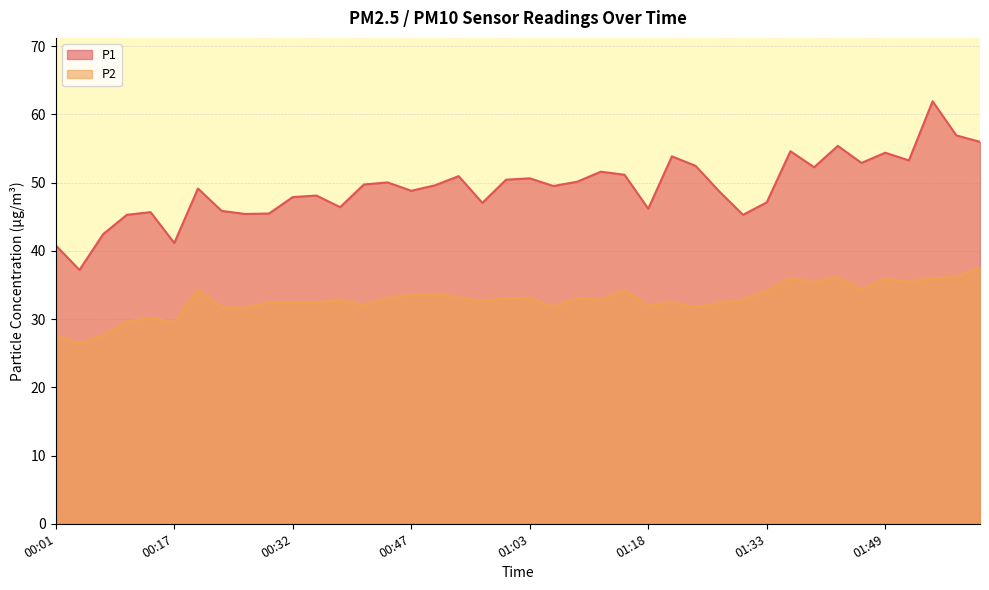

Reading left to right, list all the values displayed in this chart.

P1: 40.8	37.2	42.5	45.3	45.7	41.1	49.1	45.9	45.4	45.5	47.9	48.1	46.4	49.7	50.0	48.8	49.6	51.0	47.0	50.4	50.6	49.5	50.1	51.6	51.1	46.2	53.9	52.5	48.7	45.3	47.1	54.6	52.2	55.4	52.9	54.4	53.2	61.9	56.9	56.0
P2: 27.5	26.5	27.6	29.6	30.2	29.5	34.3	31.7	31.6	32.5	32.4	32.4	32.8	32.0	33.0	33.6	33.7	33.1	32.7	33.1	33.1	31.8	33.1	32.8	34.2	32.0	32.5	31.7	32.4	32.8	34.1	36.0	35.4	36.1	34.4	35.9	35.5	36.0	36.2	37.5